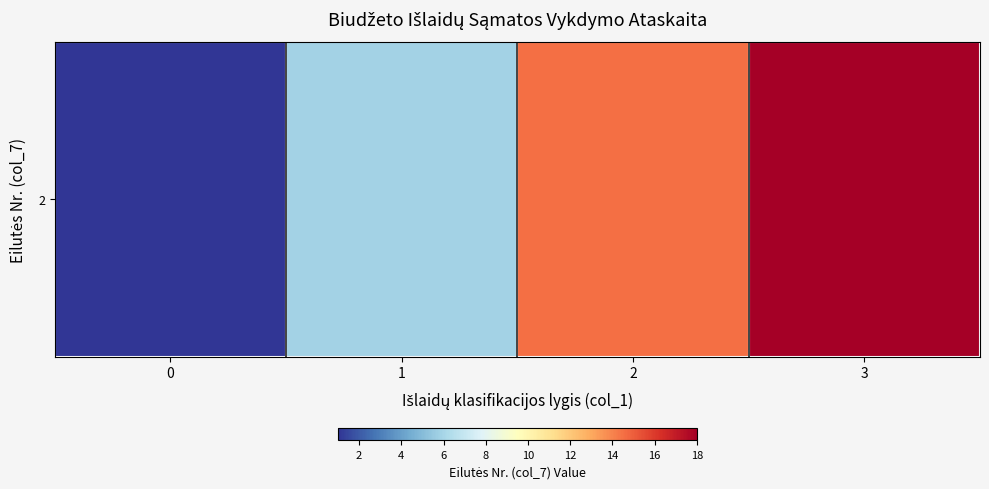

What is the change in value from 0 to 2?

+13.5